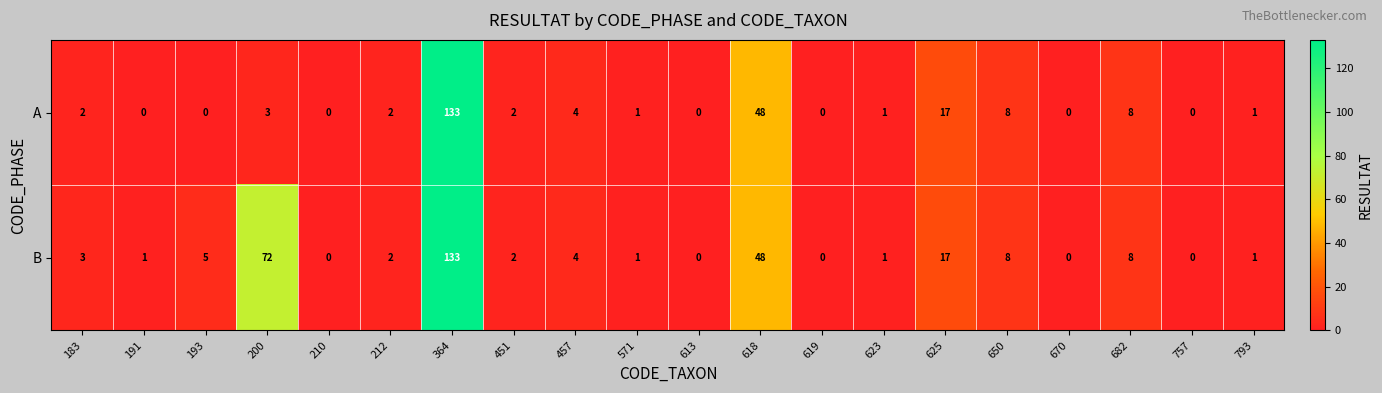

Between 200 and 650, which series saw the biggest shift?

B